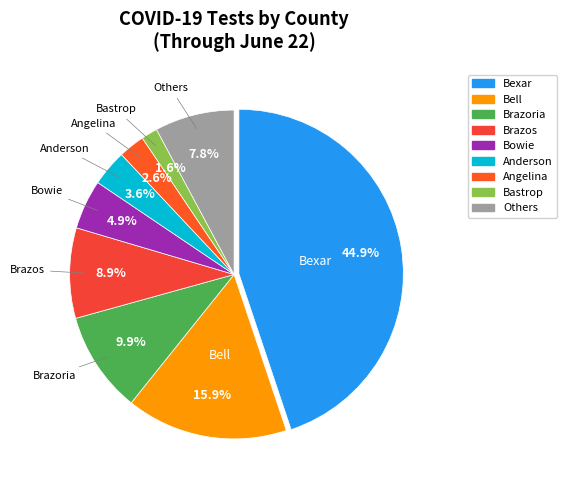

Which category has the biggest portion of the pie?

Bexar